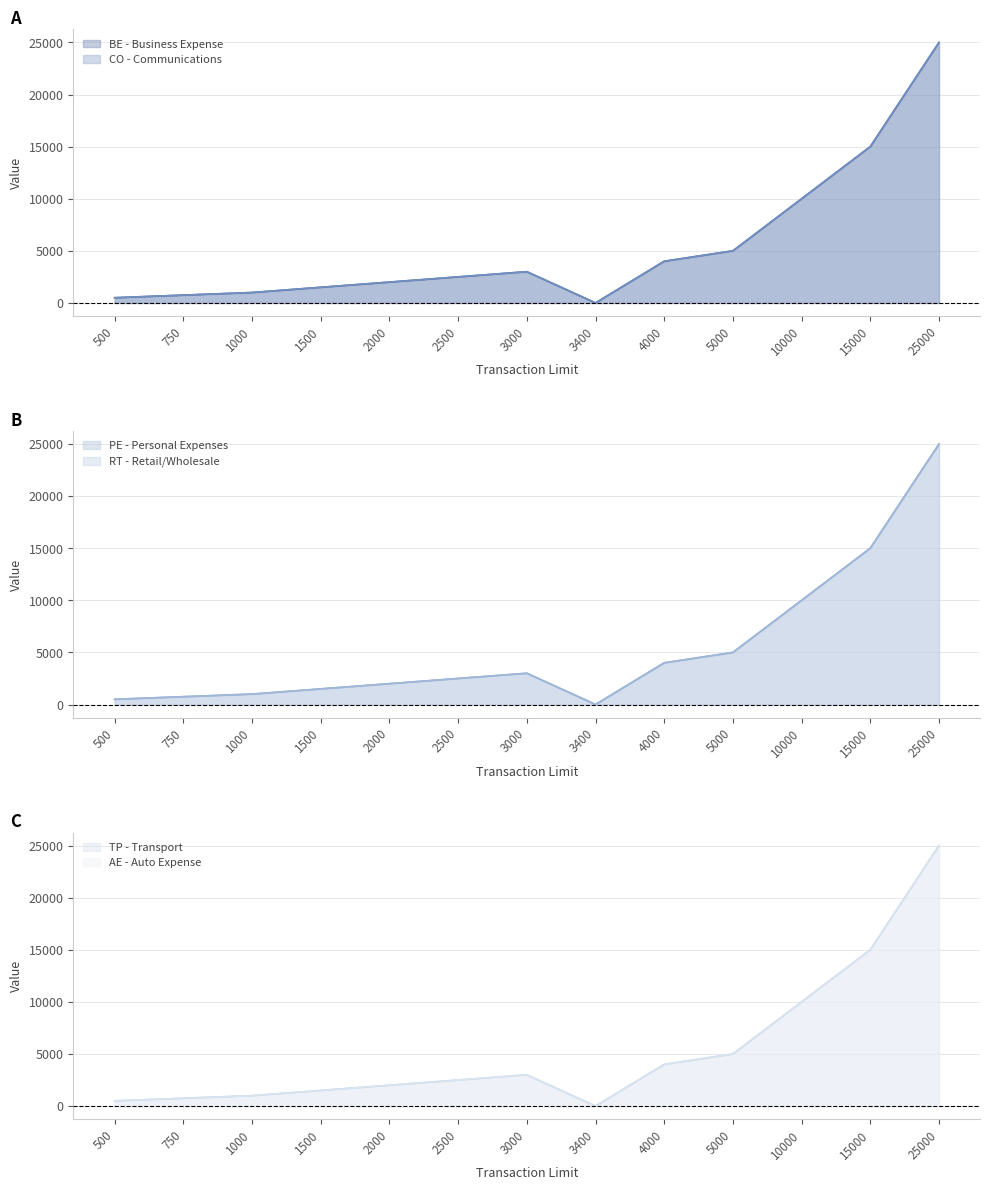

The value of RT - Retail/Wholesale at 25000 is 14777. True or false?

False